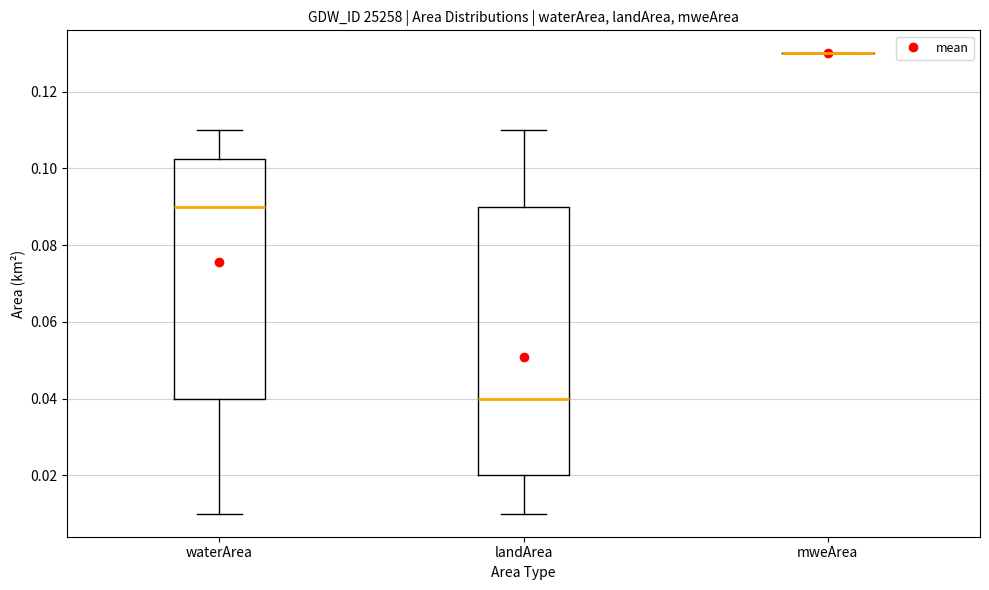

Reading left to right, transcribe this box plot: for each box, give where its median line is, the range the box spans, and where its two whiskers end, as read against the y-axis. The values are not printed on the chart, so give them approximately, as read against the axis.

waterArea: median 0.090, box 0.040 to 0.102, whiskers 0.010 to 0.110
landArea: median 0.040, box 0.020 to 0.090, whiskers 0.010 to 0.110
mweArea: box collapsed to a line at 0.130, whiskers 0.130 to 0.130